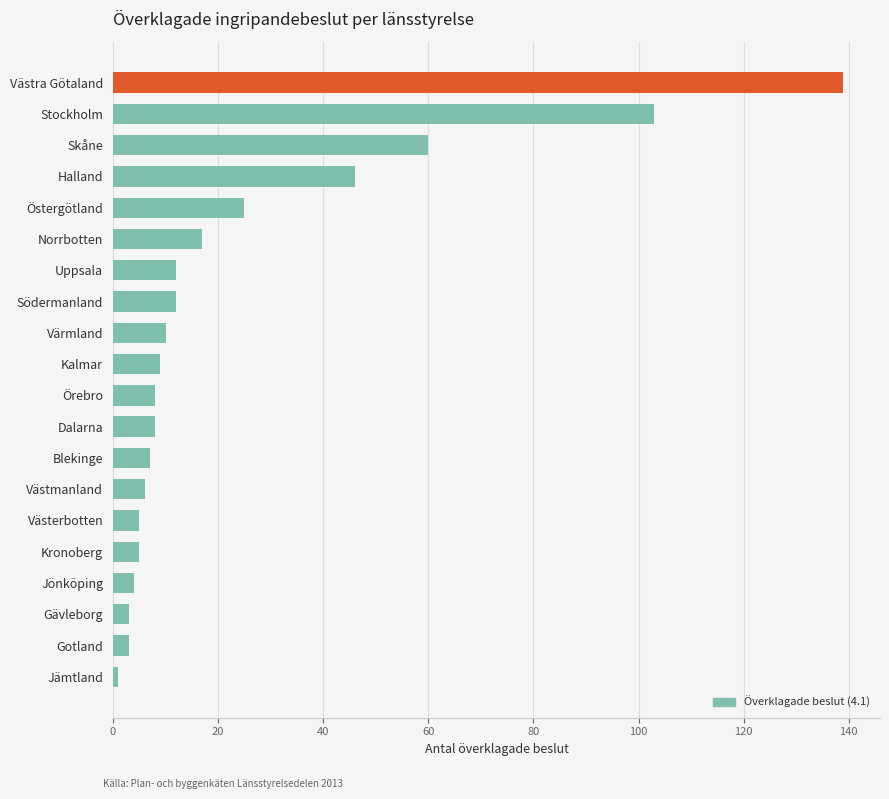

What is the label of the 2nd bar from the top?

Stockholm